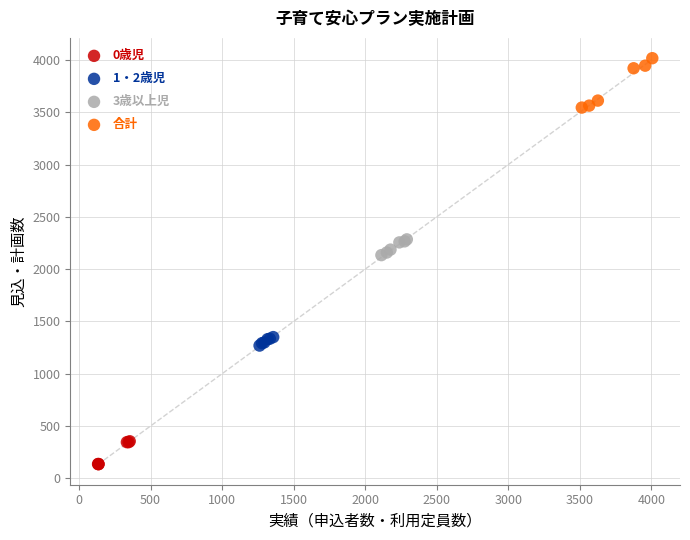

Which series reaches the minimum Y coordinate?

0歳児